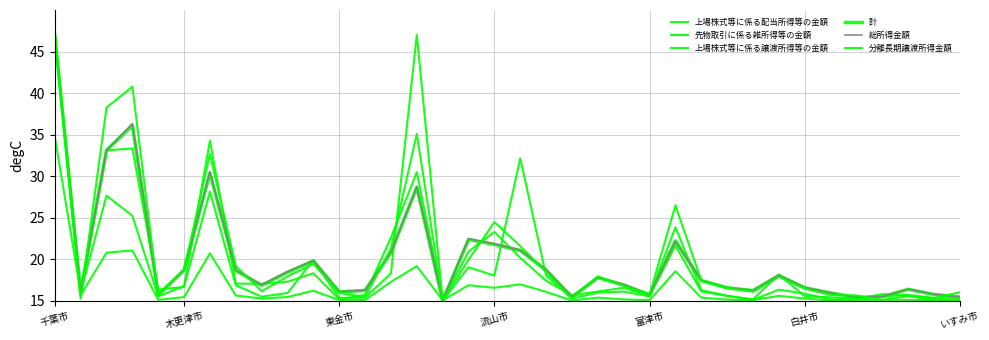

Does the chart display data point markers on the line(s)?

No